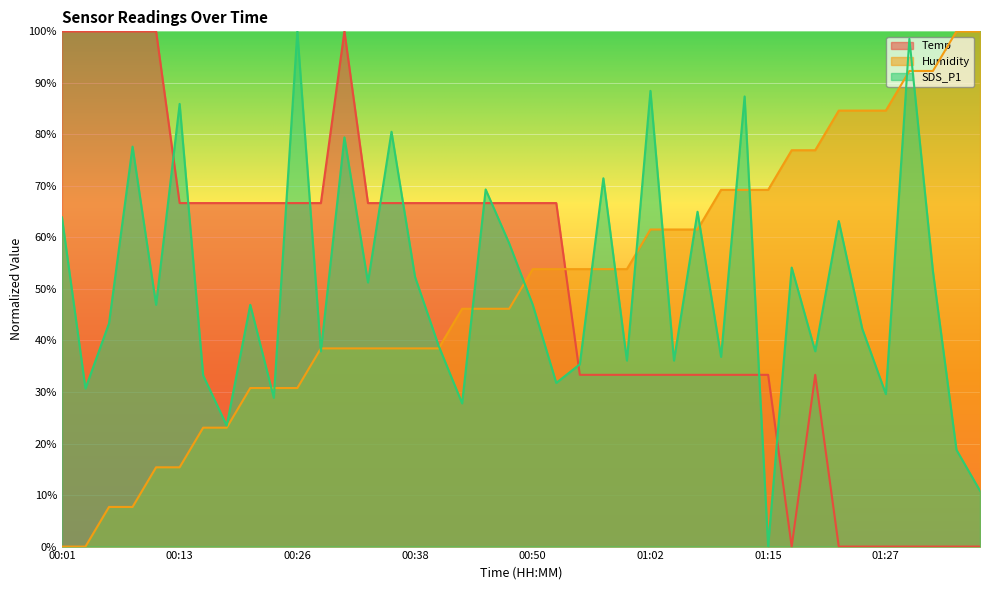

What is the maximum value shown in the chart?

100.0